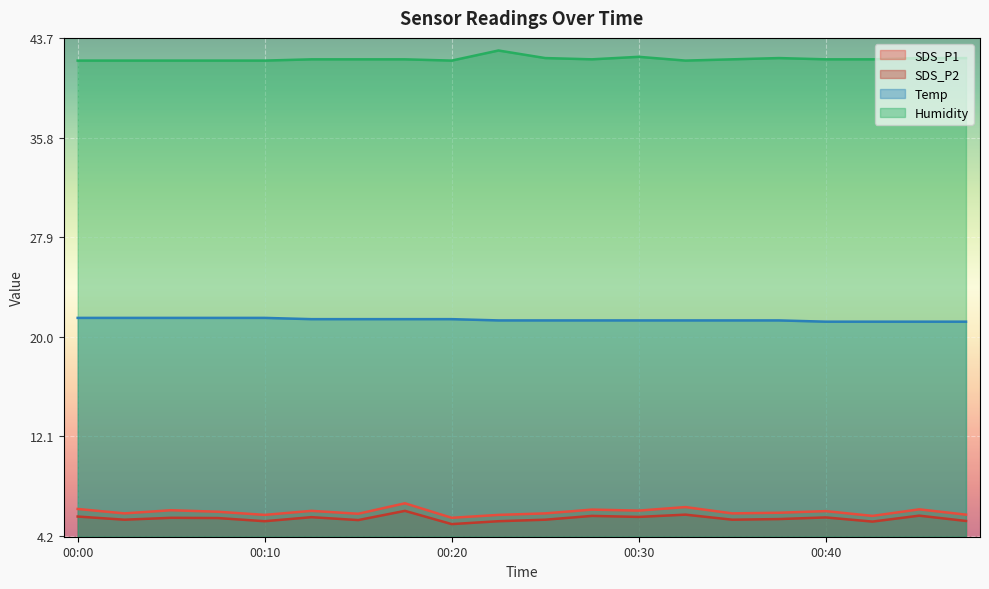

Where is Humidity nearest to the value 42?

00:12